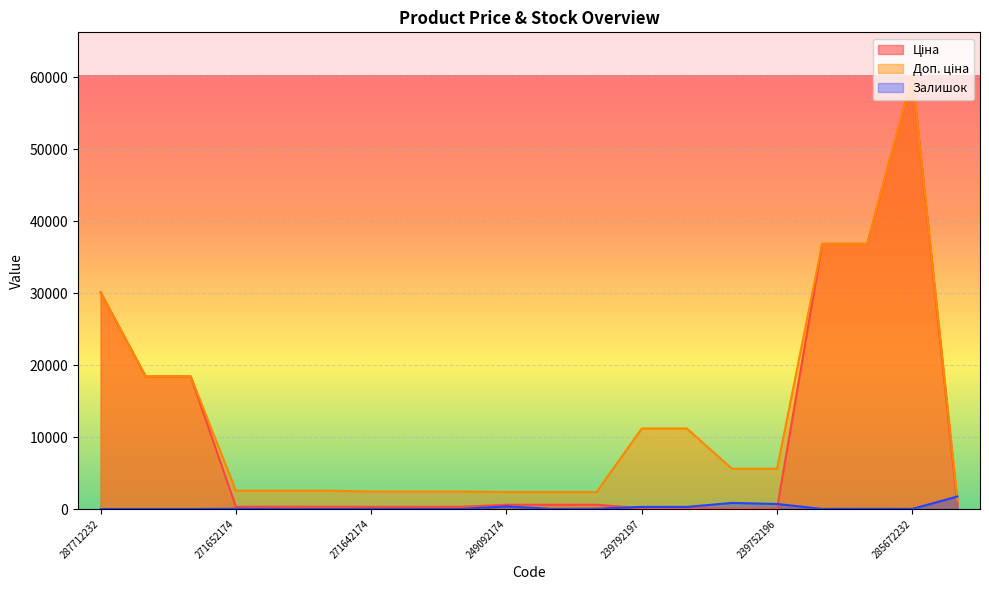

True or false: Доп. ціна has more than 0 points higher than both neighbors.

True